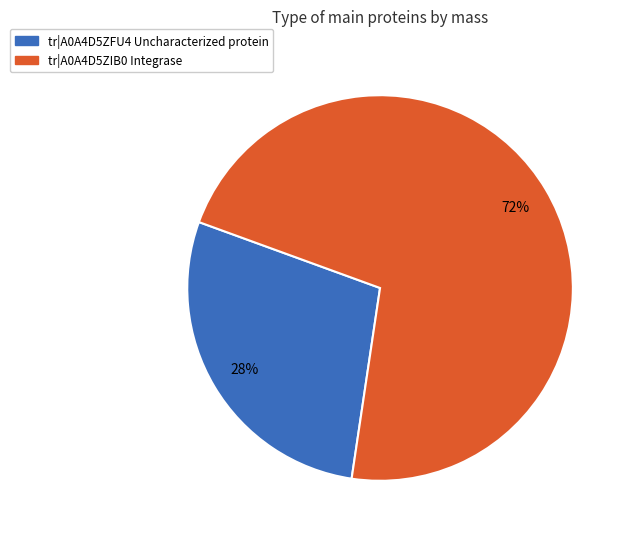

To the nearest percent, what is the average slice percentage?

50%